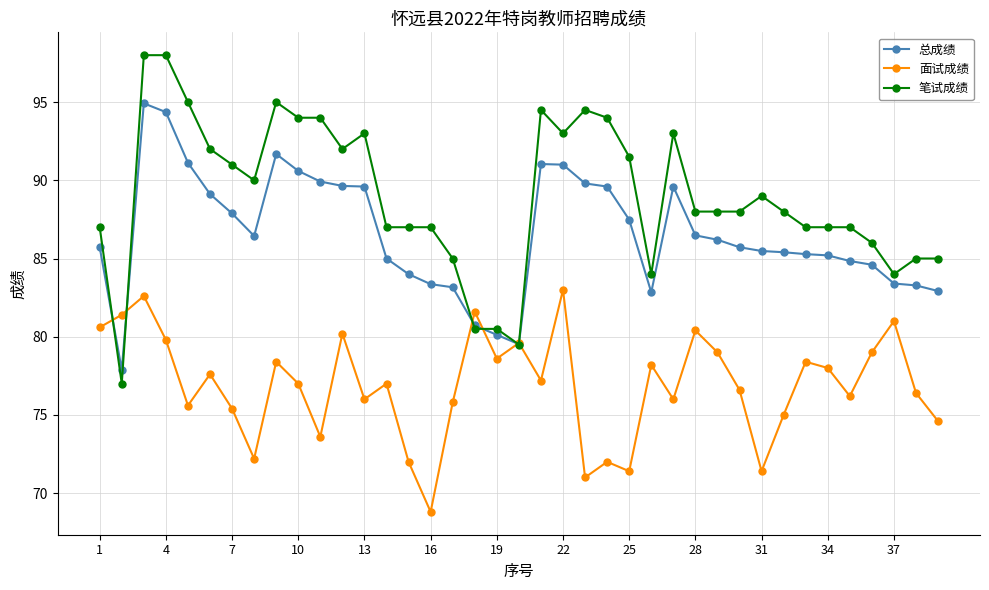

Does the chart have visible grid lines?

Yes